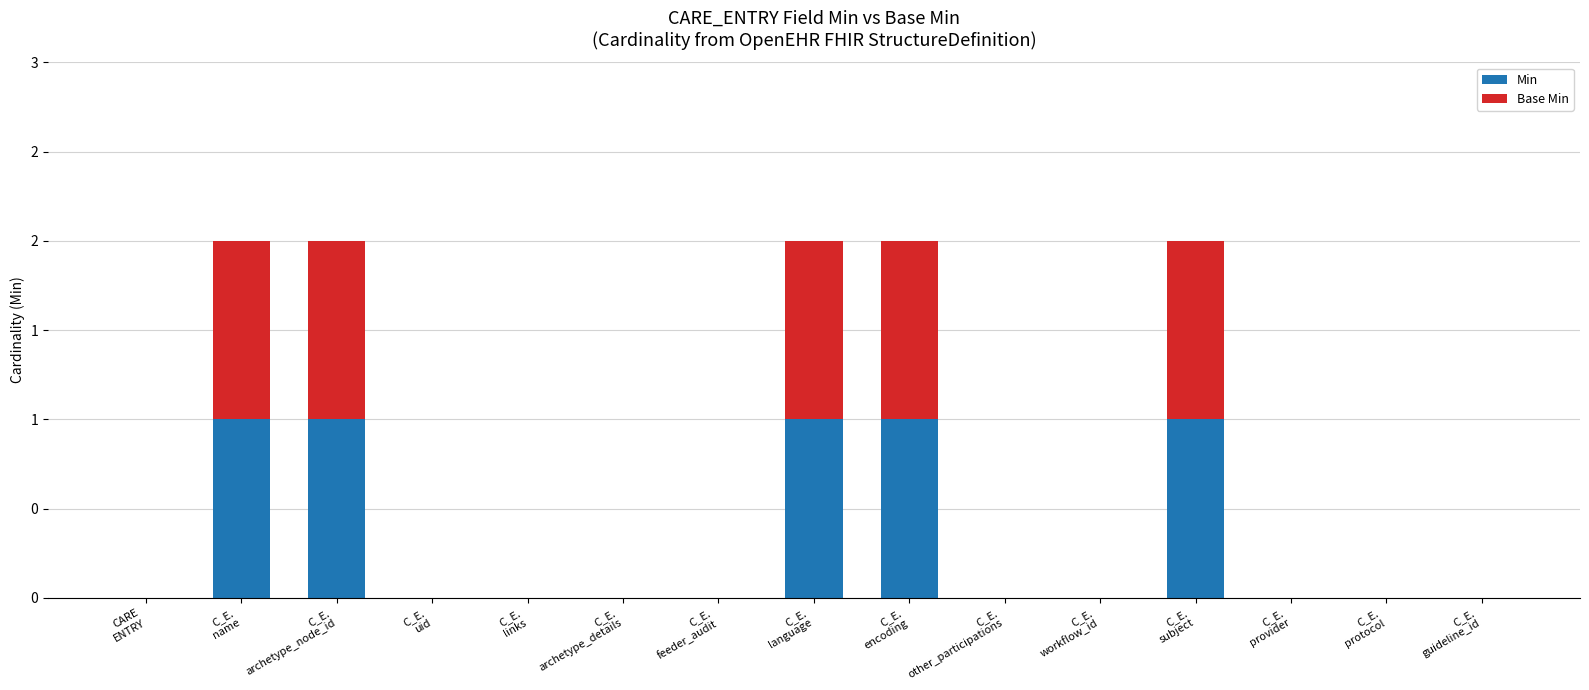

The Base Min series shows 0 at C_E.
other_participations. True or false?

True